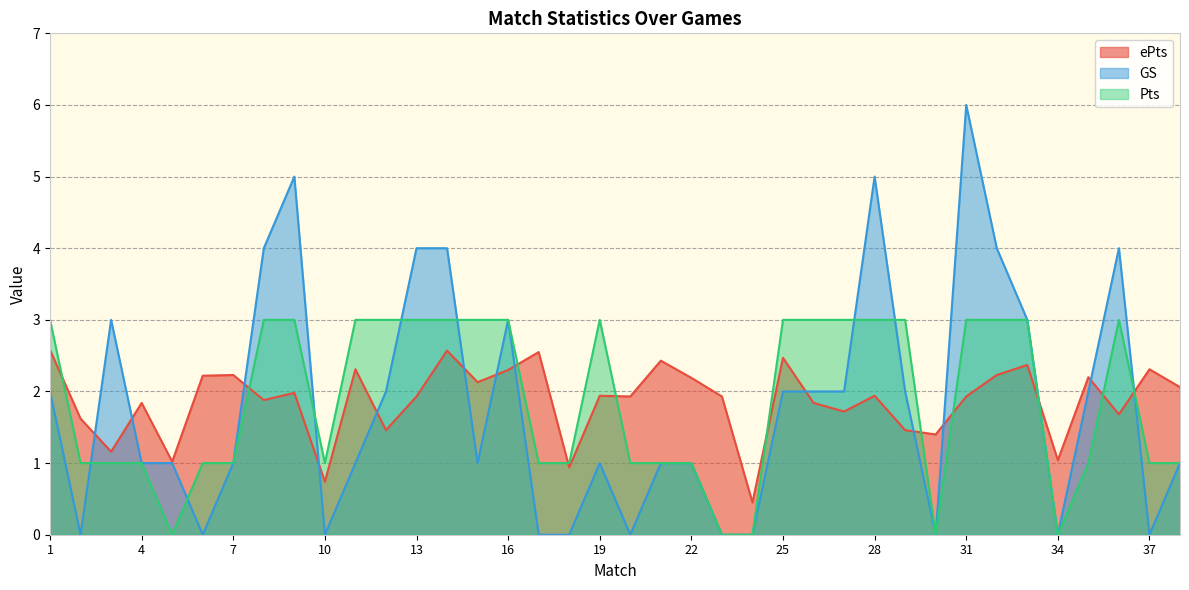

Which series ends up on top after the final intersection of Pts and GS?

Pts